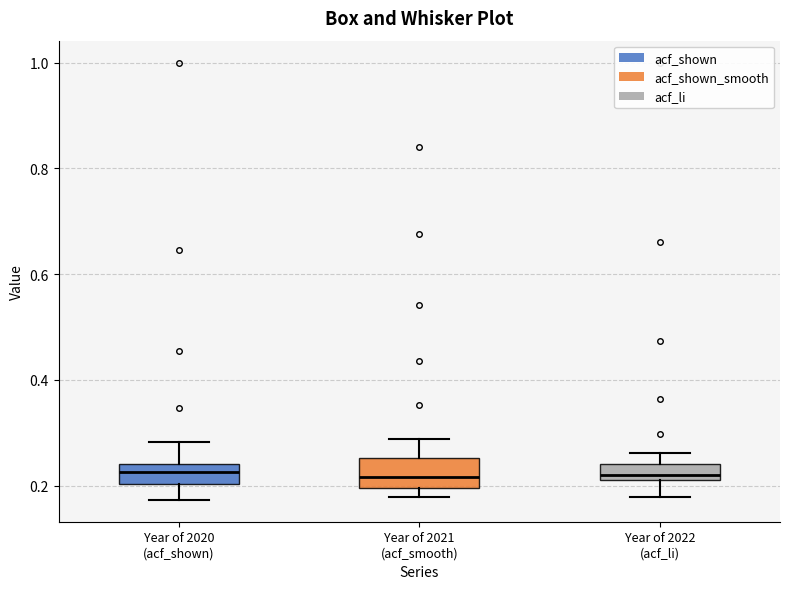

Reading left to right, transcribe this box plot: for each box, give where its median line is, the range the box spans, and where its two whiskers end, as read against the y-axis. The values are not printed on the chart, so give them approximately, as read against the axis.

Year of 2020 (acf_shown): median 0.22, box 0.20 to 0.24, whiskers 0.18 to 0.28
Year of 2021 (acf_smooth): median 0.22, box 0.20 to 0.26, whiskers 0.18 to 0.28
Year of 2022 (acf_li): median 0.22, box 0.20 to 0.24, whiskers 0.18 to 0.26